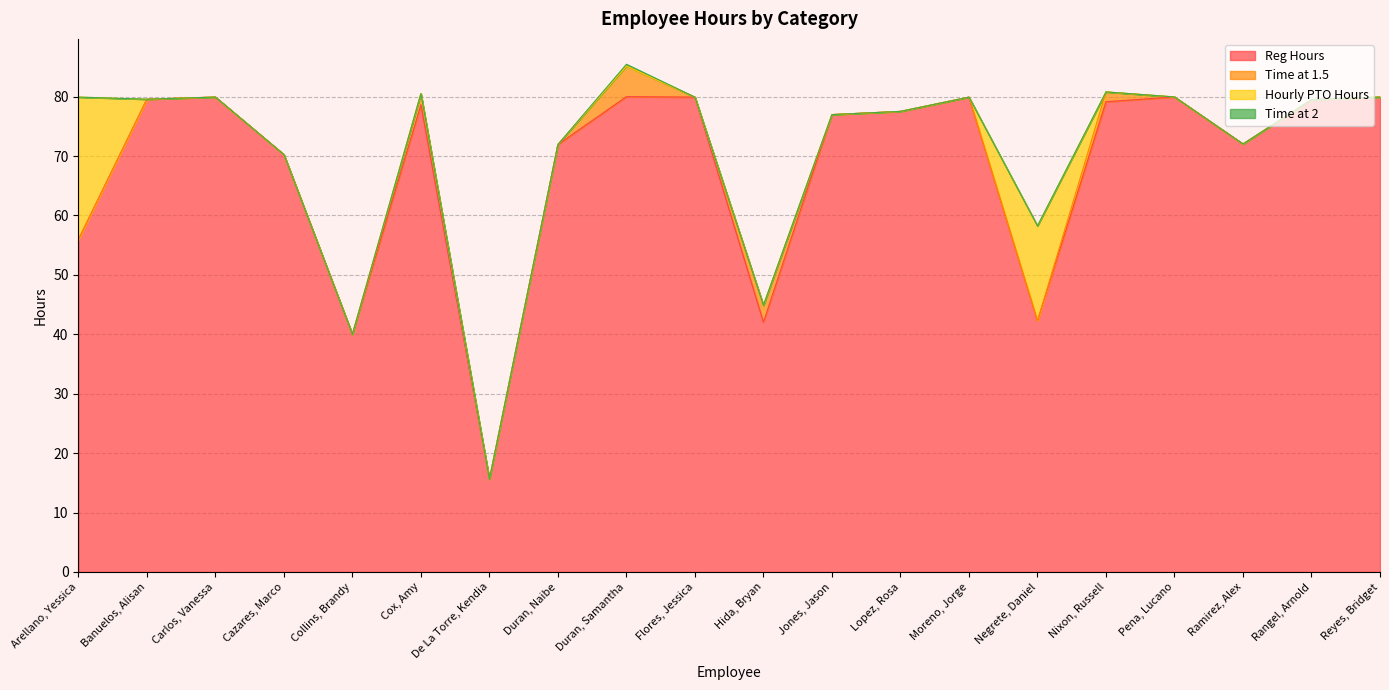

Which has a higher value, Ramirez, Alex or Banuelos, Alisan?

Banuelos, Alisan